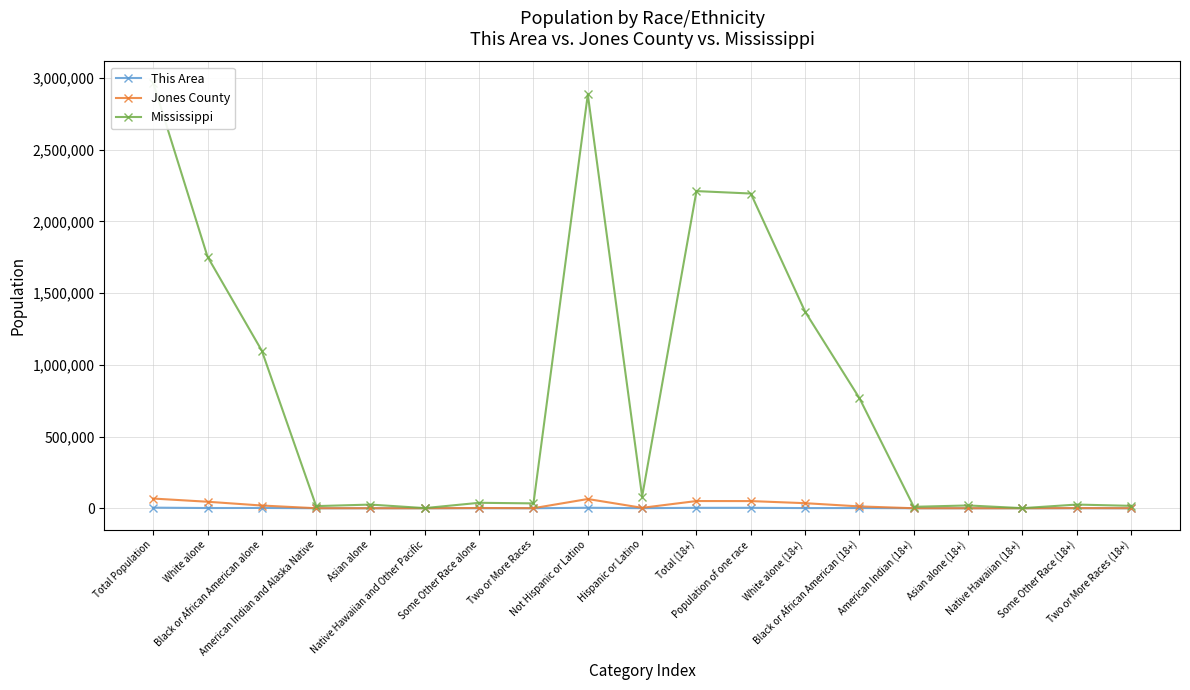

Does the chart display data point markers on the line(s)?

Yes